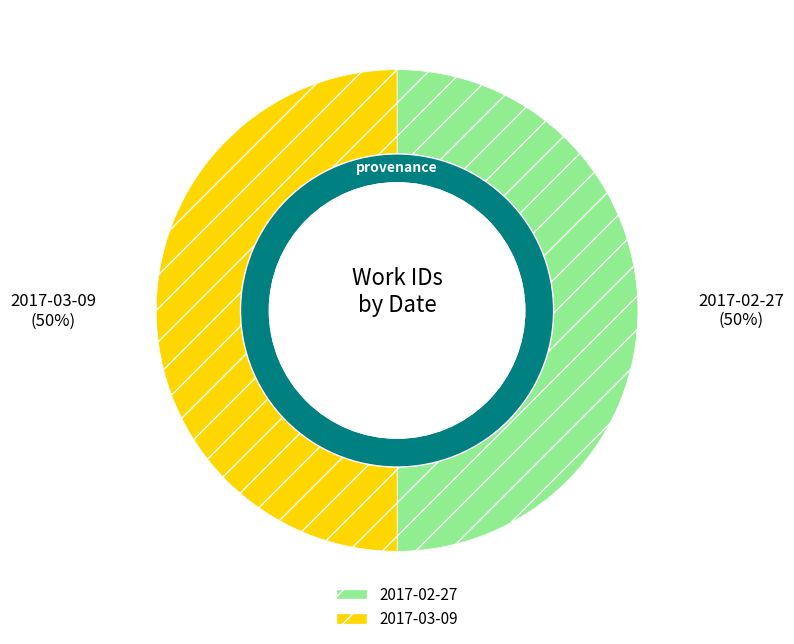

How many slices are in this pie chart?

2